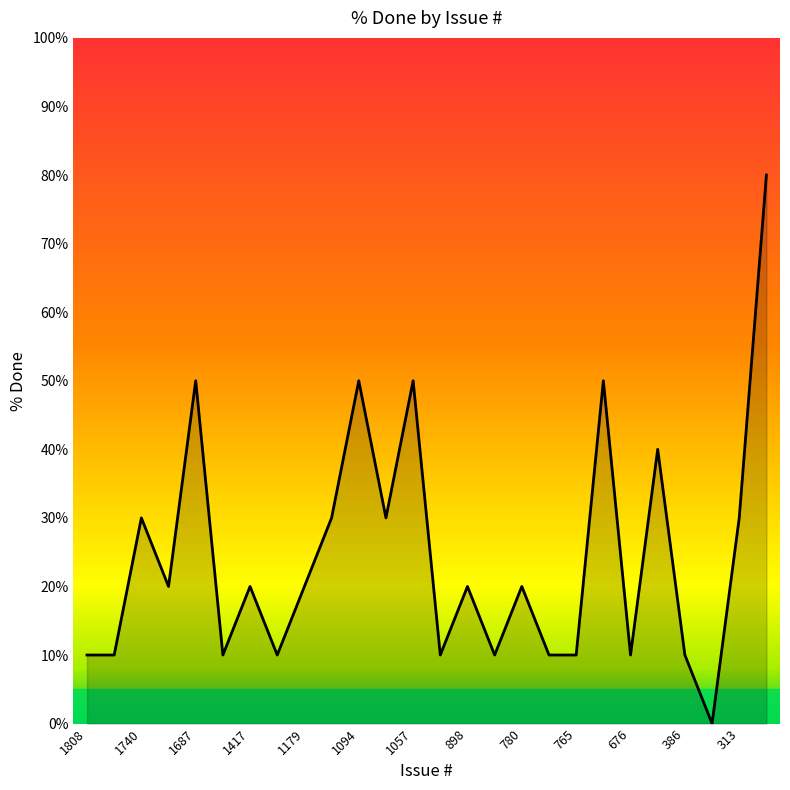

What is the greatest value displayed?

80